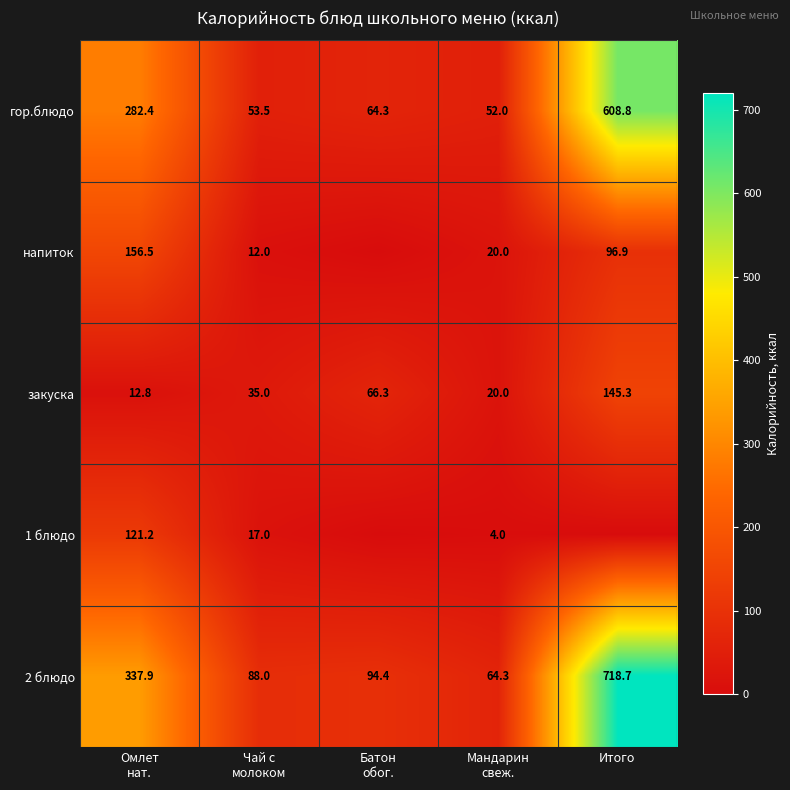

What is the sum of all закуска values?

279.4